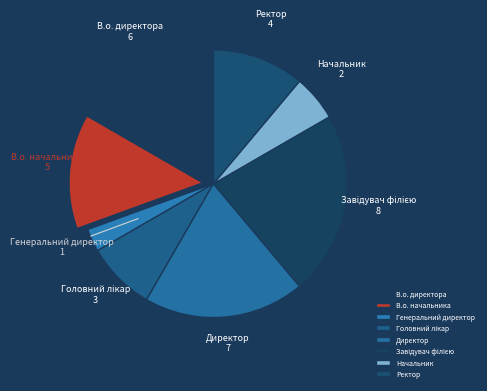

True or false: Начальник accounts for 1% of the total.

False